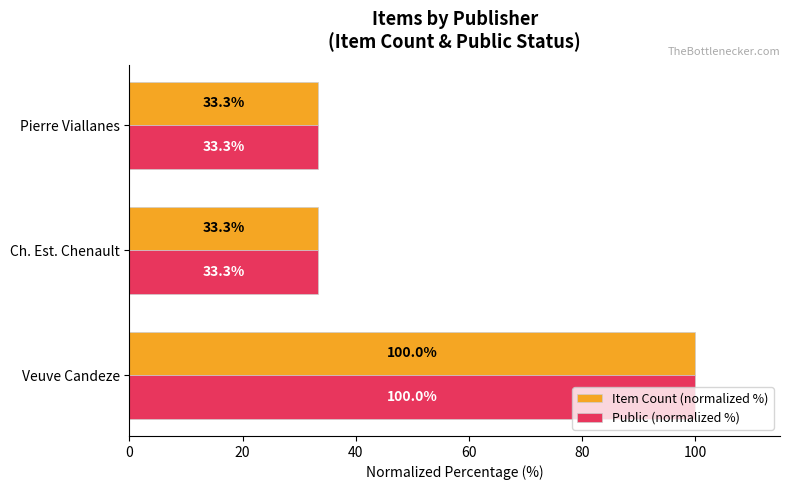

What is the sum of the Public (normalized %) values at Ch. Est. Chenault and Veuve Candeze?

133.3